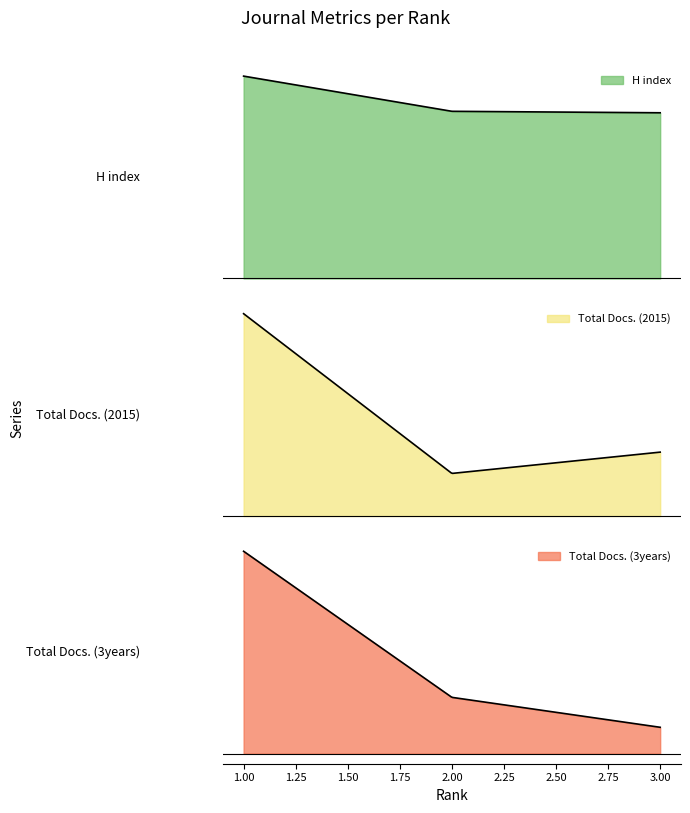

Which category has the highest value in the Total Docs. (2015) series?

1